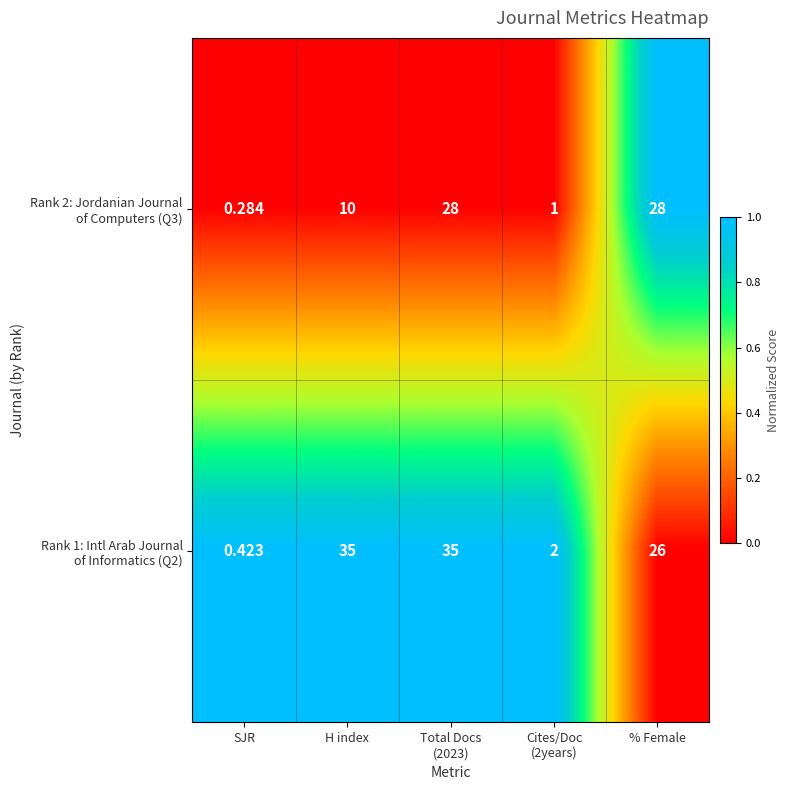

Which category has the lowest value across all series?

SJR